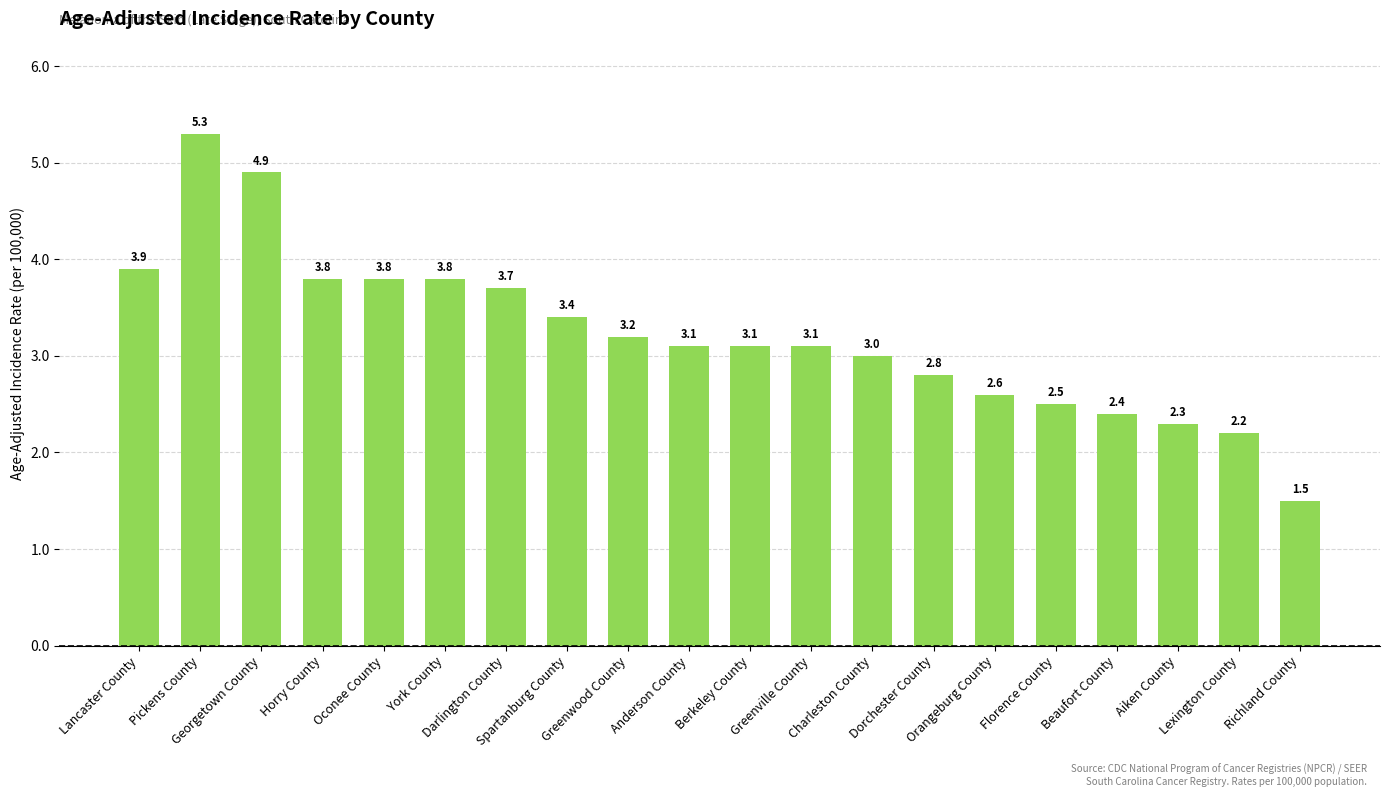

What is the smallest value displayed?

1.5